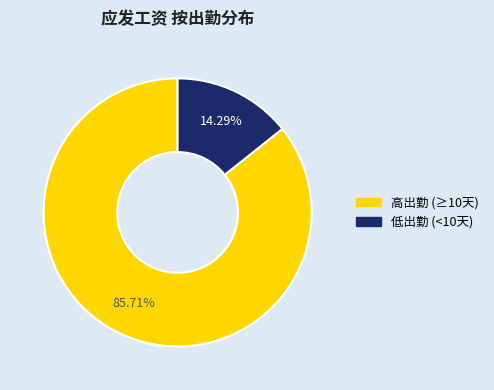

Is there any slice that represents more than half of the pie?

Yes